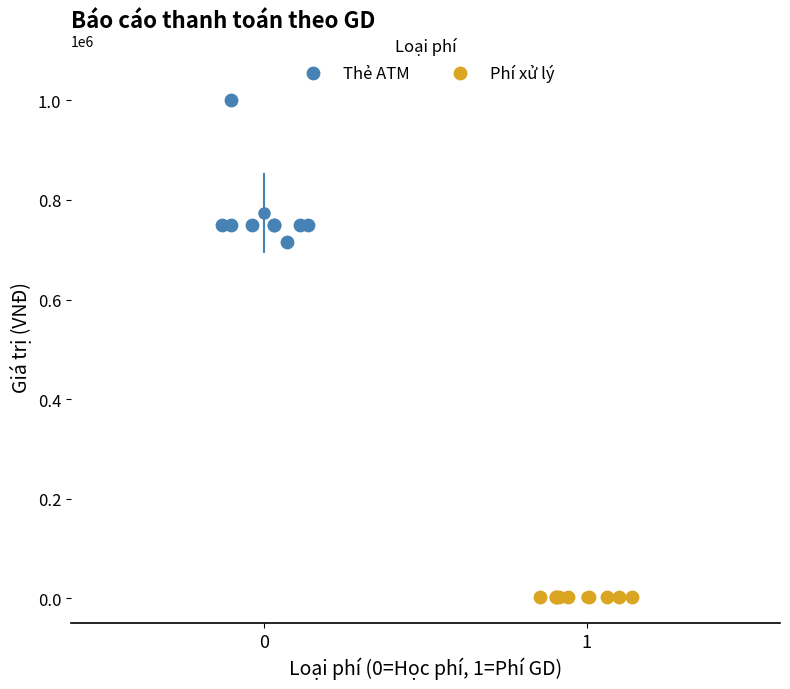

Which series reaches the maximum Y coordinate?

Thẻ ATM